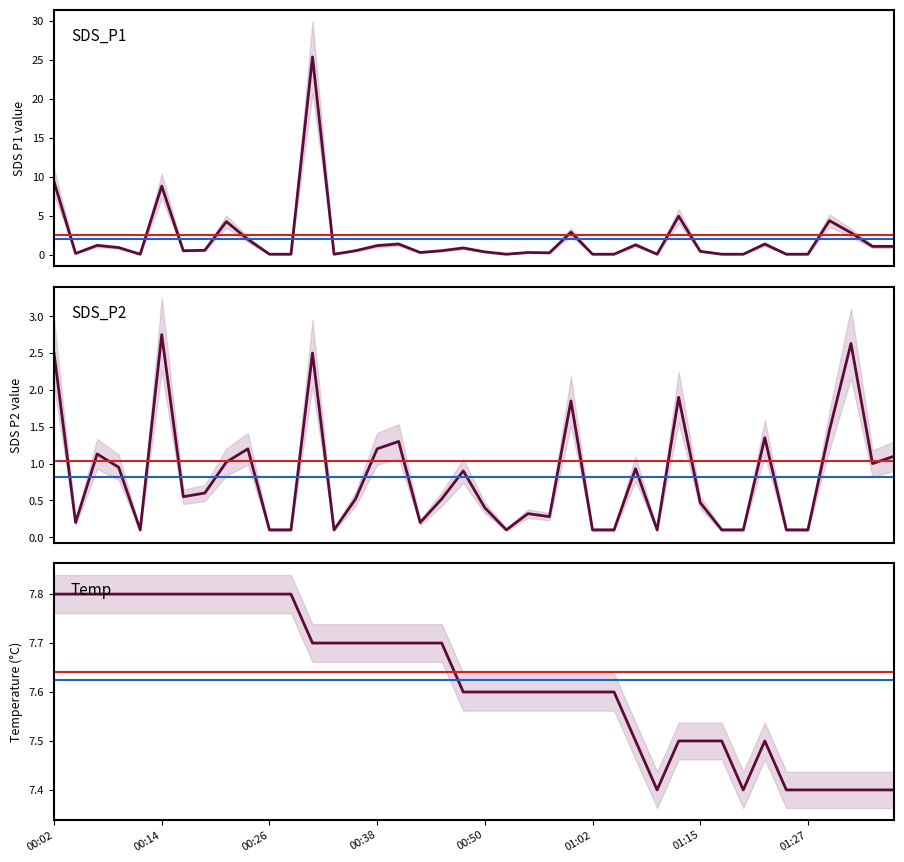

At which label is SDS_P1 closest to 12?

00:02